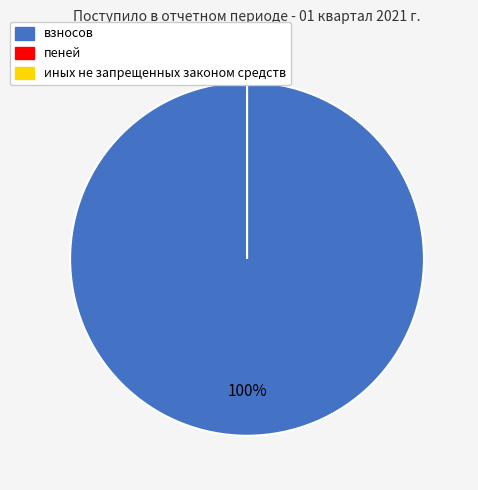

Count the number of slices in the pie.

3